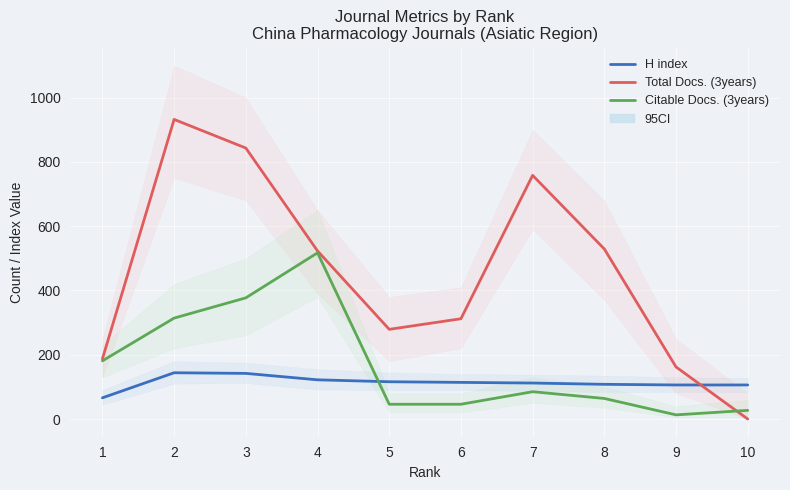

After their last crossing, which series has the higher values: Citable Docs. (3years) or H index?

H index